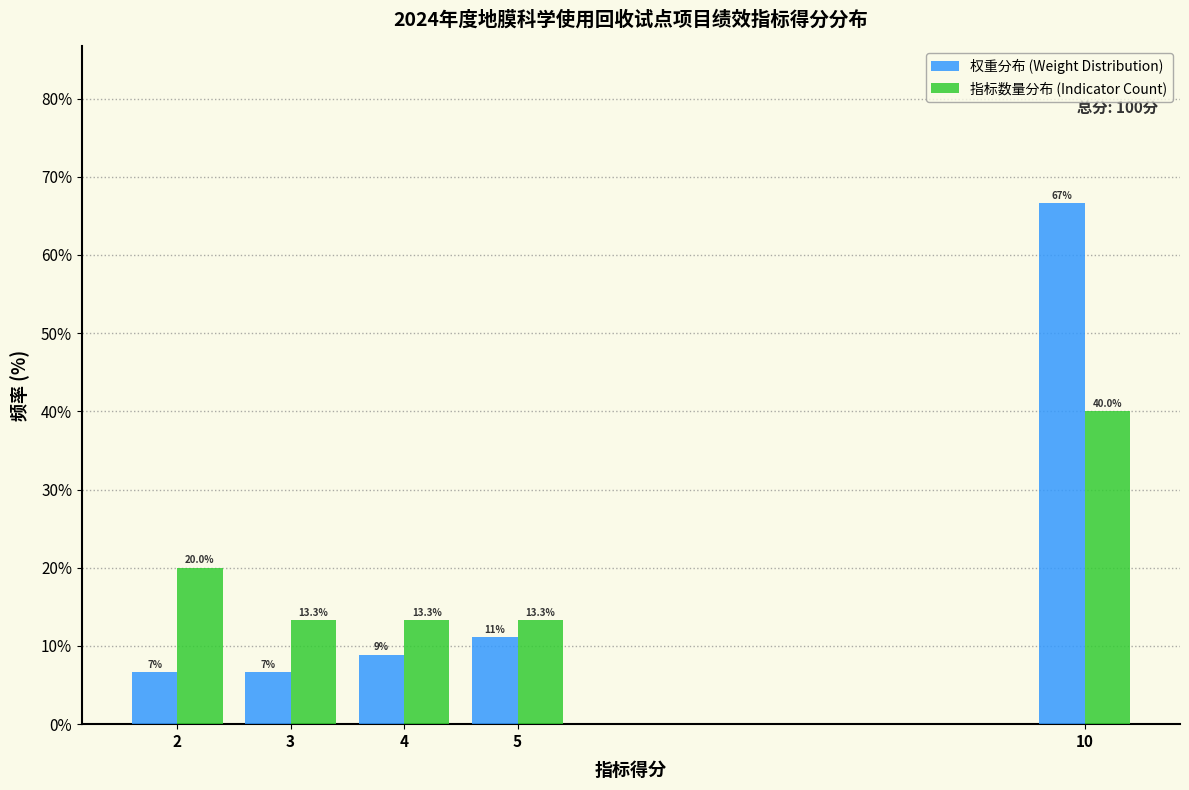

Reading left to right, what are all the values shown in this chart?

权重分布 (Weight Distribution): 6.7	6.7	8.9	11.1	66.7
指标数量分布 (Indicator Count): 20.0	13.3	13.3	13.3	40.0